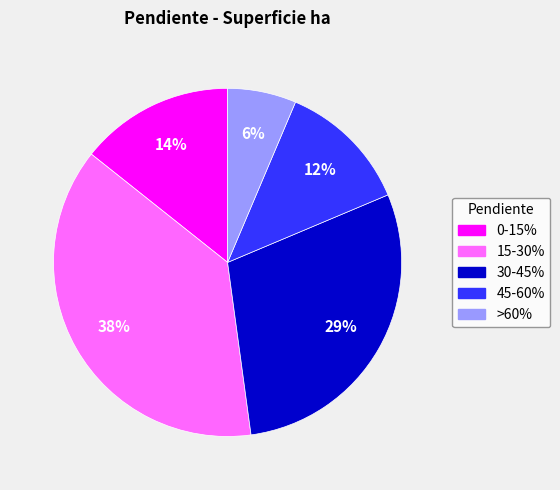

Is it true that 45-60% is 19% of the pie?

False